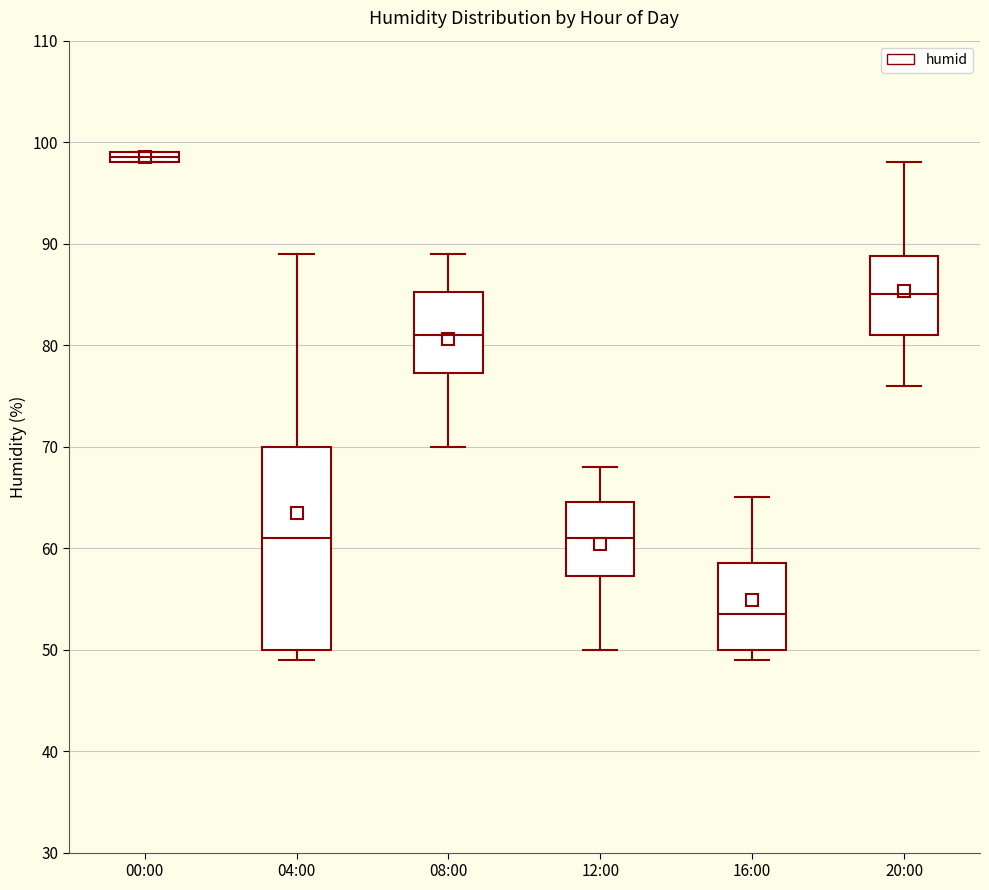

Which box is the tallest, from its lower edge to its upper edge?

04:00